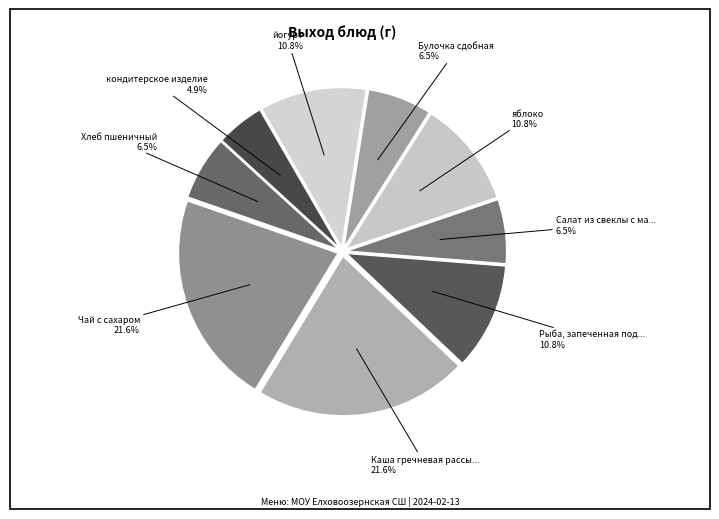

Which category has the biggest portion of the pie?

Каша гречневая рассыпчатая с маслом